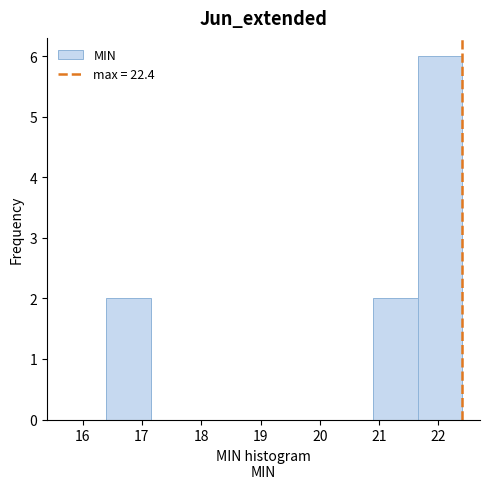

Reading left to right, list every bar in this chart as the range it spans on the x-axis followed by its height. Neither the bar edges nor the heights are printed on the chart, so give them approximately, as read against the axes.

16.40 to 17.15: 2
17.15 to 17.90: 0
17.90 to 18.65: 0
18.65 to 19.40: 0
19.40 to 20.15: 0
20.15 to 20.90: 0
20.90 to 21.65: 2
21.65 to 22.40: 6